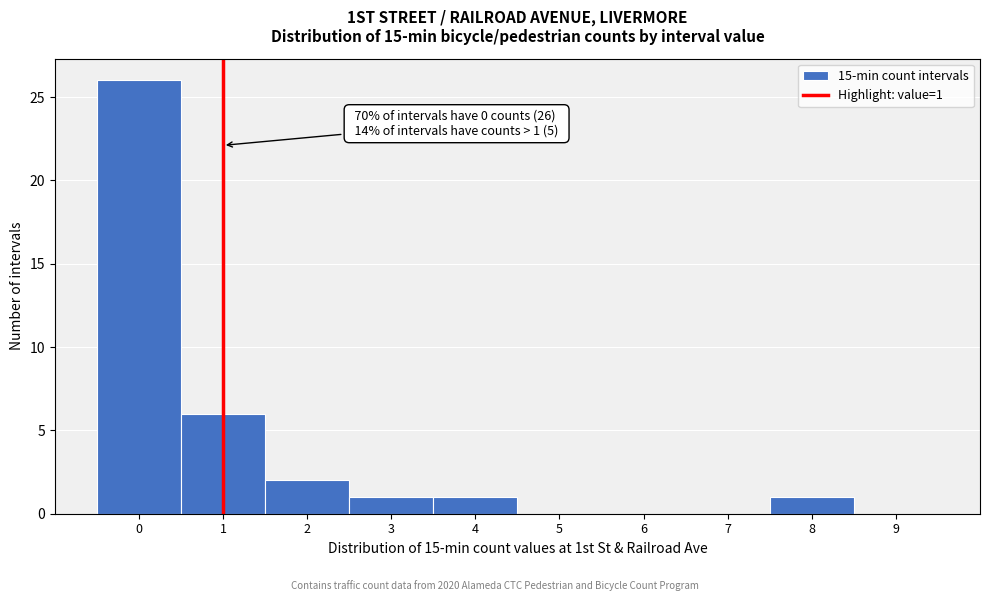

Over which range of the x-axis is the bar tallest?

-0.5 to 0.5